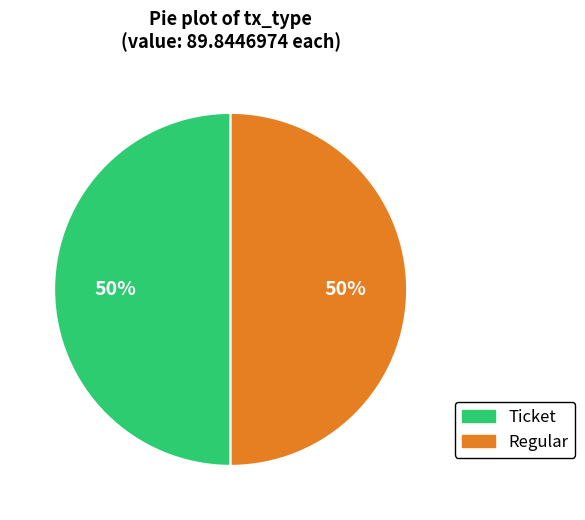

True or false: Regular accounts for 63% of the total.

False